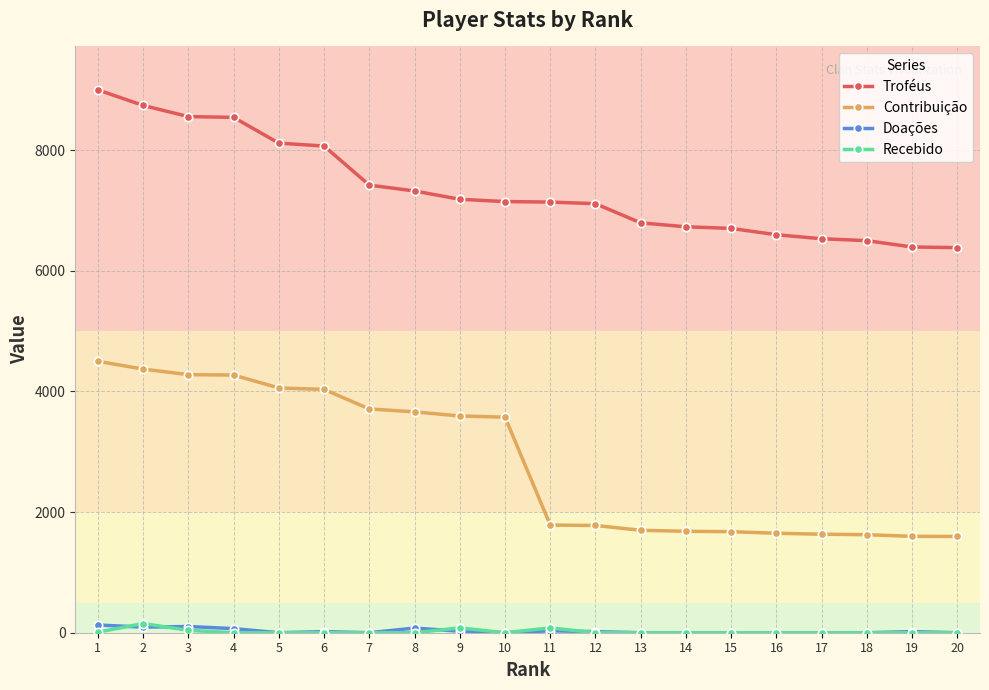

What is the maximum value shown in the chart?

9000